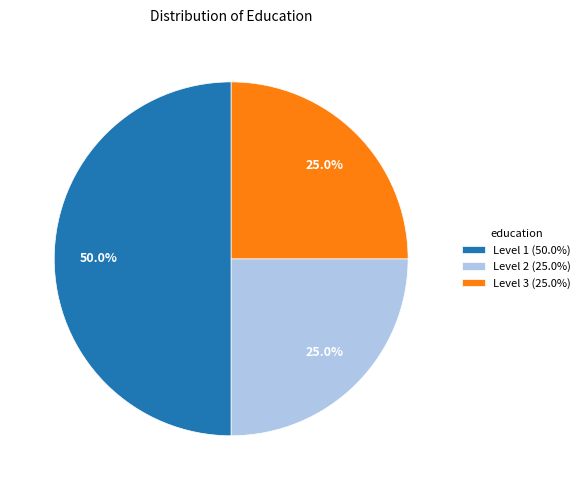

How many slices are in this pie chart?

3